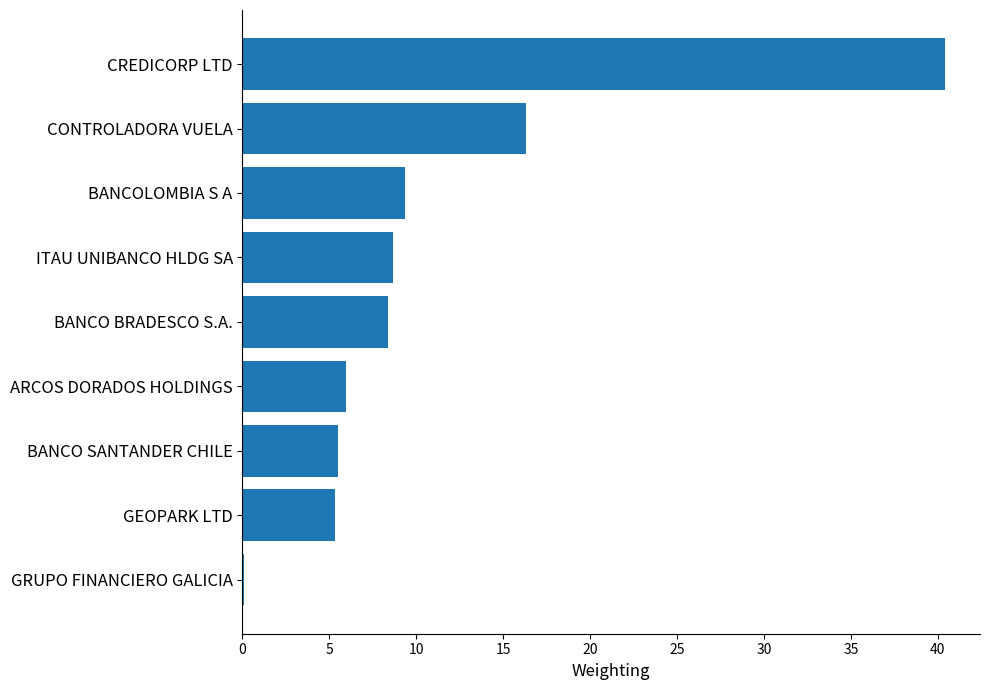

What is the greatest value displayed?

40.4